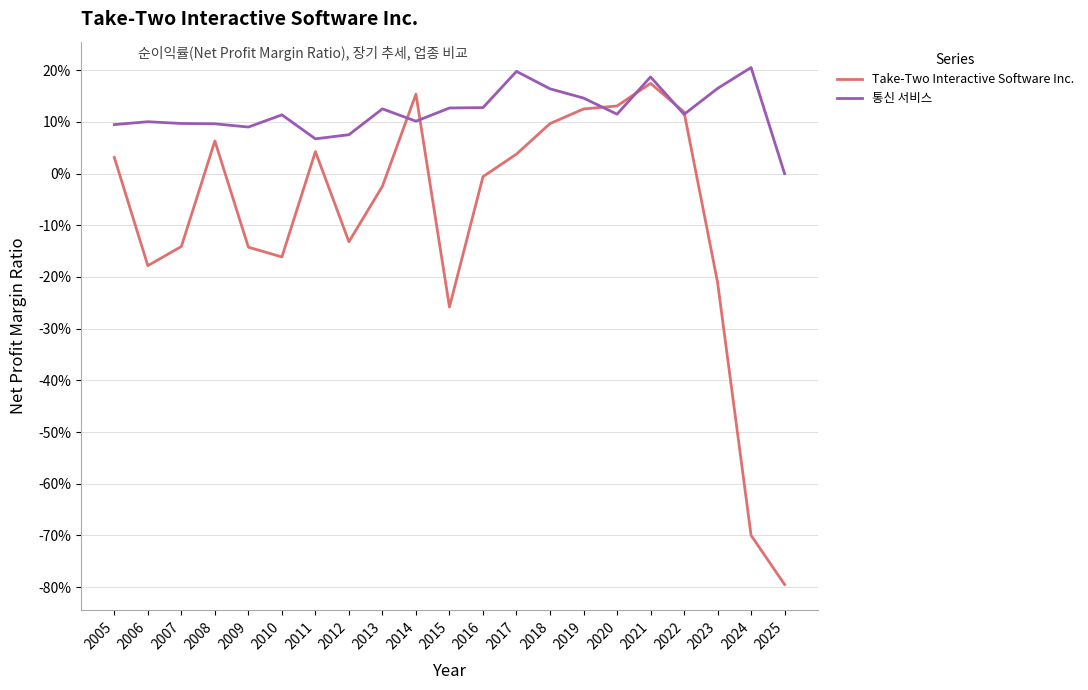

Rank the series by their maximum value, from lowest to highest.

Take-Two Interactive Software Inc., 통신 서비스